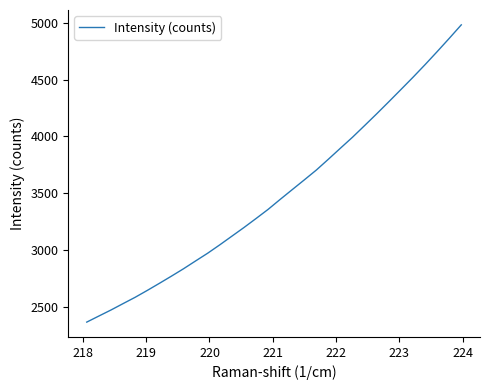

Reading left to right, transcribe all the data shown in this chart.

2368.9	2422.3	2475.2	2531.3	2586.8	2647.1	2709.3	2772.7	2837.6	2906.3	2974.3	3047.8	3123.8	3199.9	3278.9	3359.4	3447.2	3533.2	3618.9	3705.7	3801.2	3898.3	3994.6	4096.9	4200.0	4305.6	4412.6	4520.4	4631.3	4745.4	4861.9	4980.8